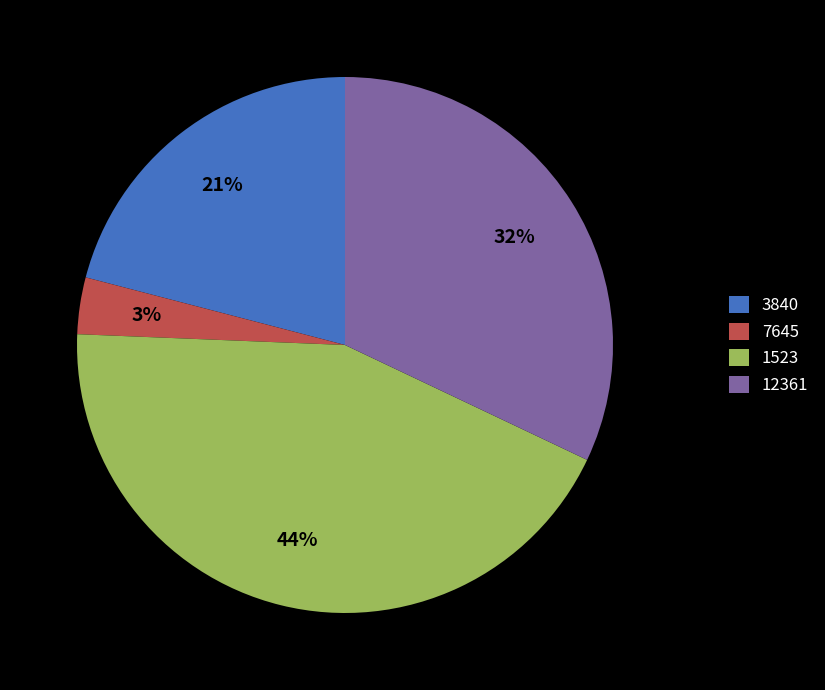

Which slice is the smallest?

7645